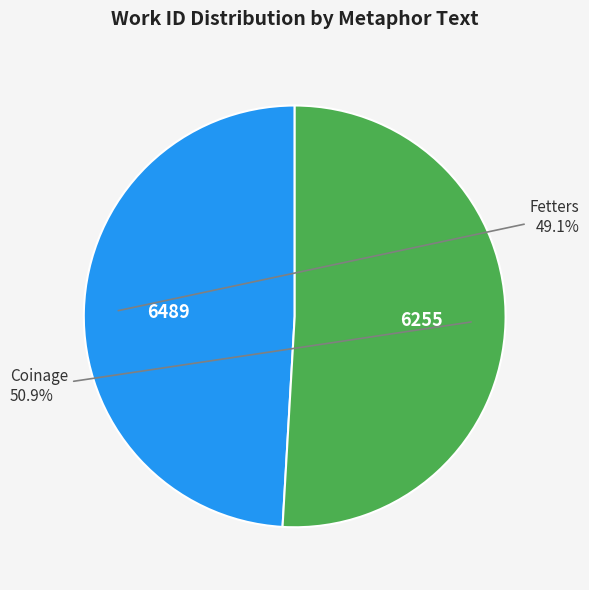

How many segments does this pie chart have?

2